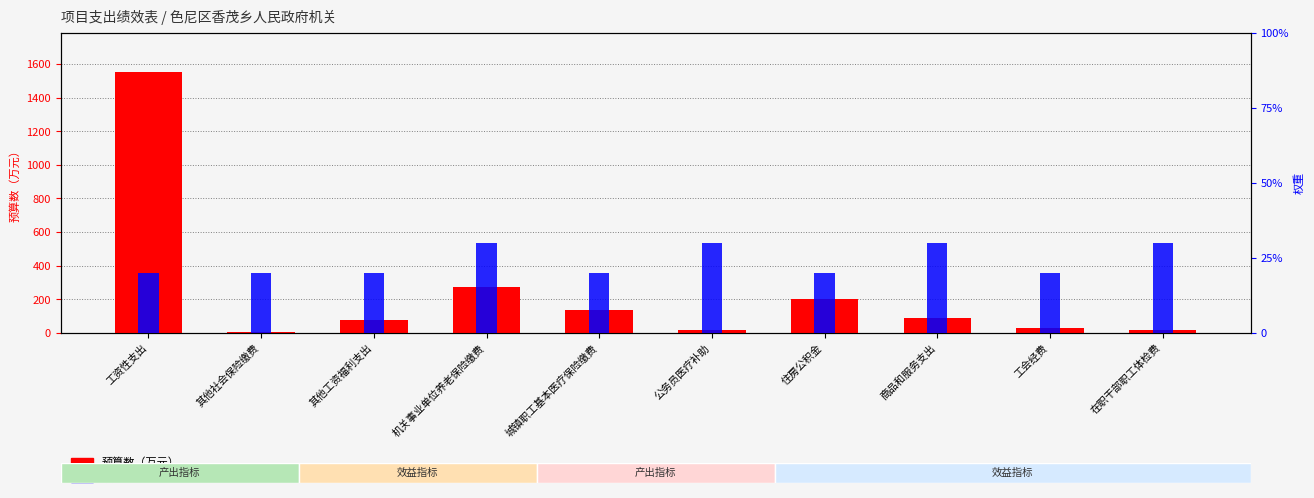

Is the value of 权重 at 城镇职工基本医疗保险缴费 greater than the value of 预算数（万元） at 机关事业单位养老保险缴费?

No